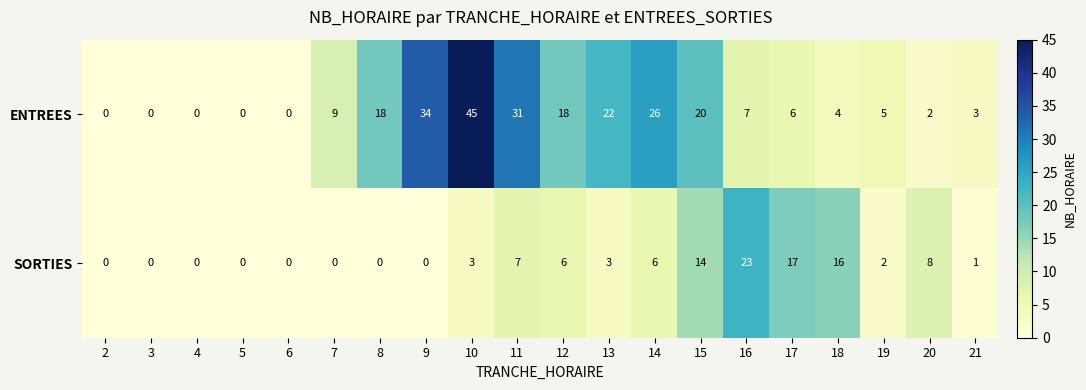

List the series in order of their peak value, highest first.

ENTREES, SORTIES